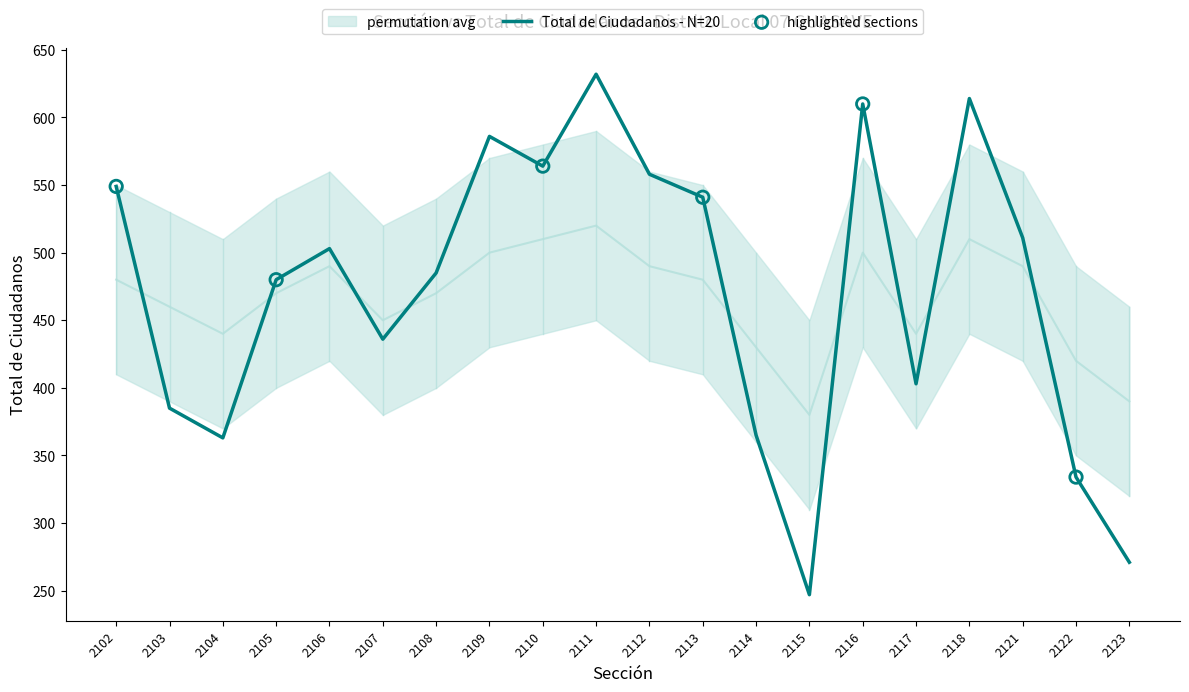

Which series has the largest Y range (max minus min)?

Total de Ciudadanos - N=20